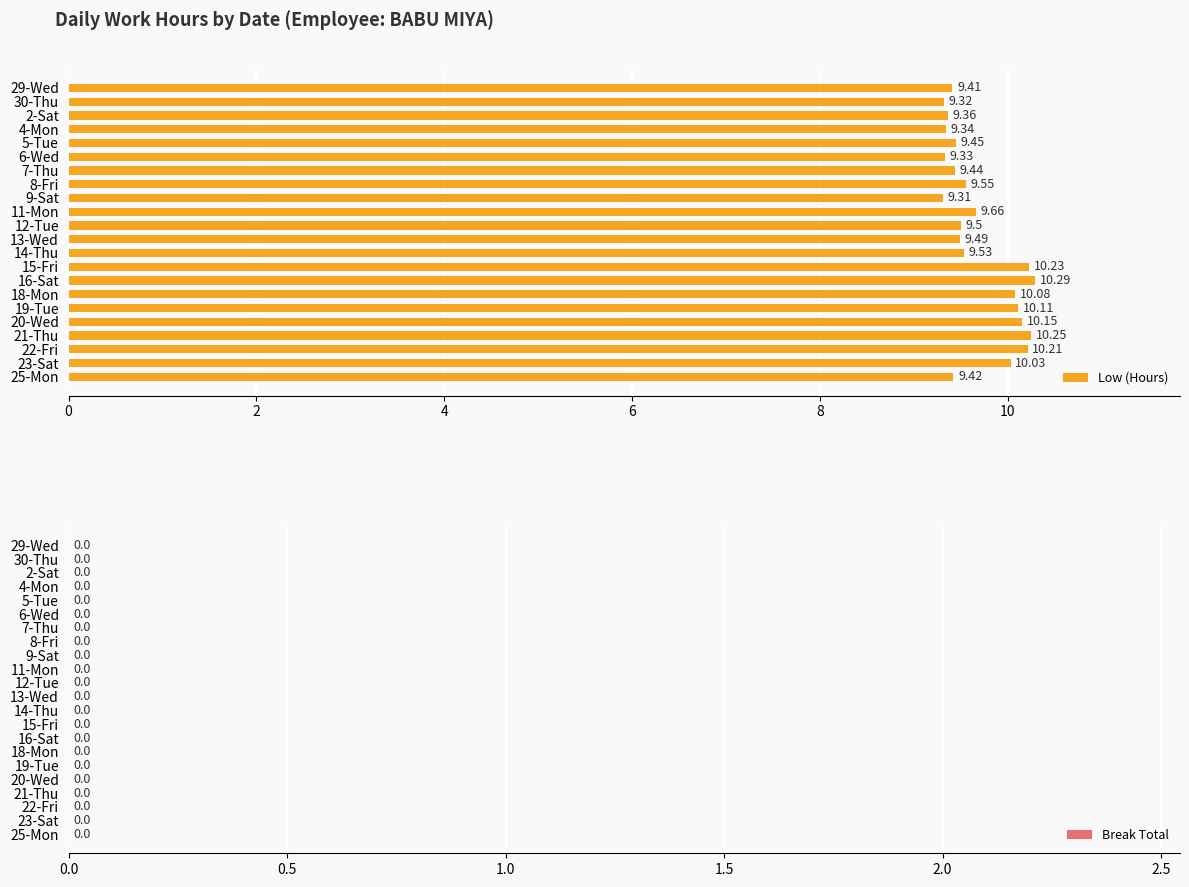

Rank the categories by value from highest to lowest.

16-Sat, 21-Thu, 15-Fri, 22-Fri, 20-Wed, 19-Tue, 18-Mon, 23-Sat, 11-Mon, 8-Fri, 14-Thu, 12-Tue, 13-Wed, 5-Tue, 7-Thu, 25-Mon, 29-Wed, 2-Sat, 4-Mon, 6-Wed, 30-Thu, 9-Sat